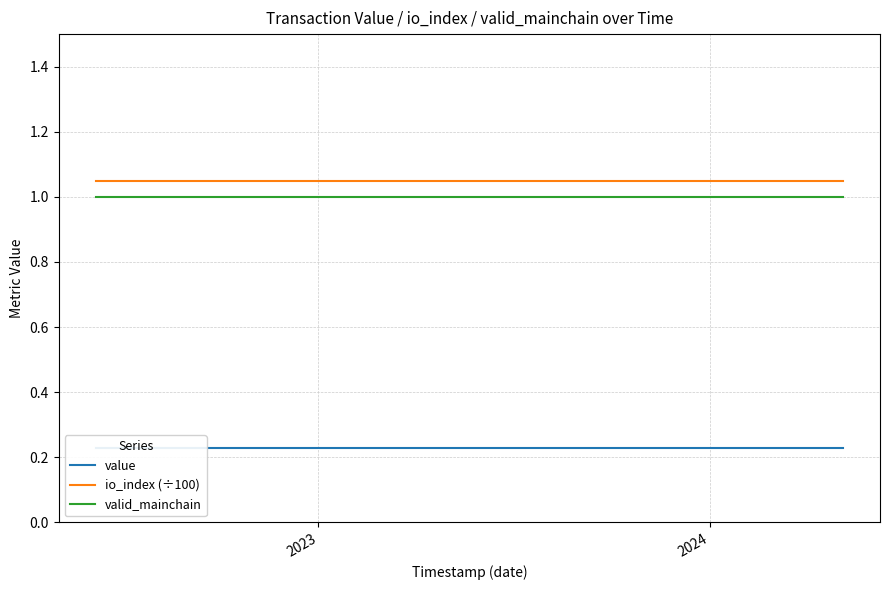

At how many categories does at least one series exceed 0?

24